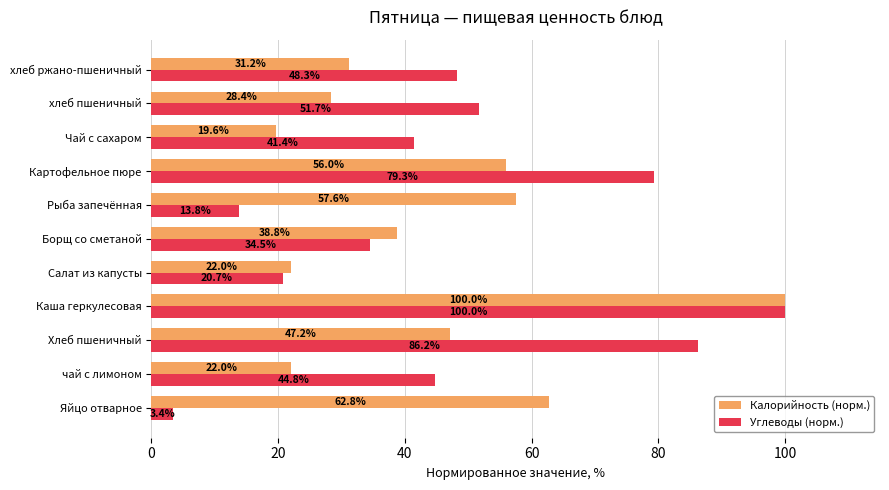

What is the average value of the Калорийность (норм.) series?

44.1